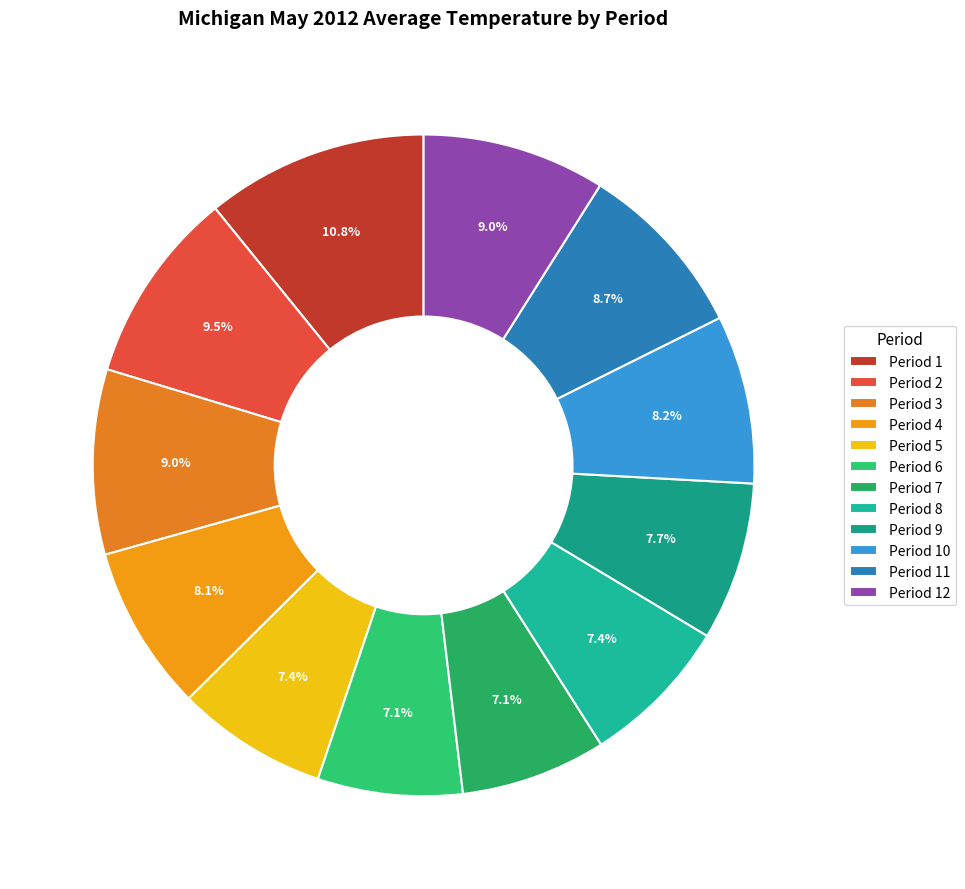

Count the number of slices in the pie.

12